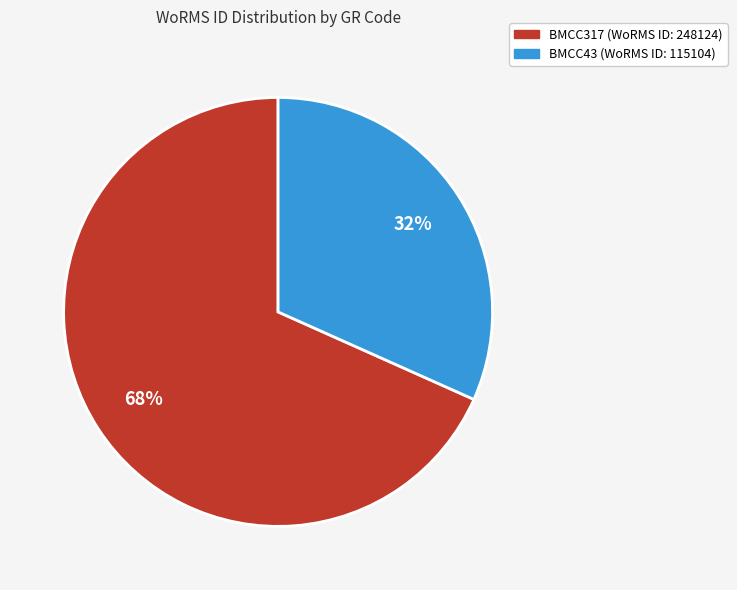

Approximately how many times larger is the value at BMCC43 compared to BMCC317?

0.5